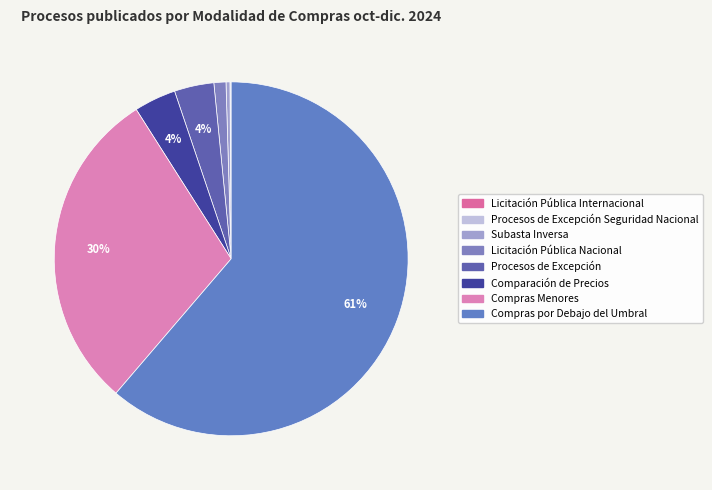

Is Procesos de Excepción Seguridad Nacional the majority of the pie?

No